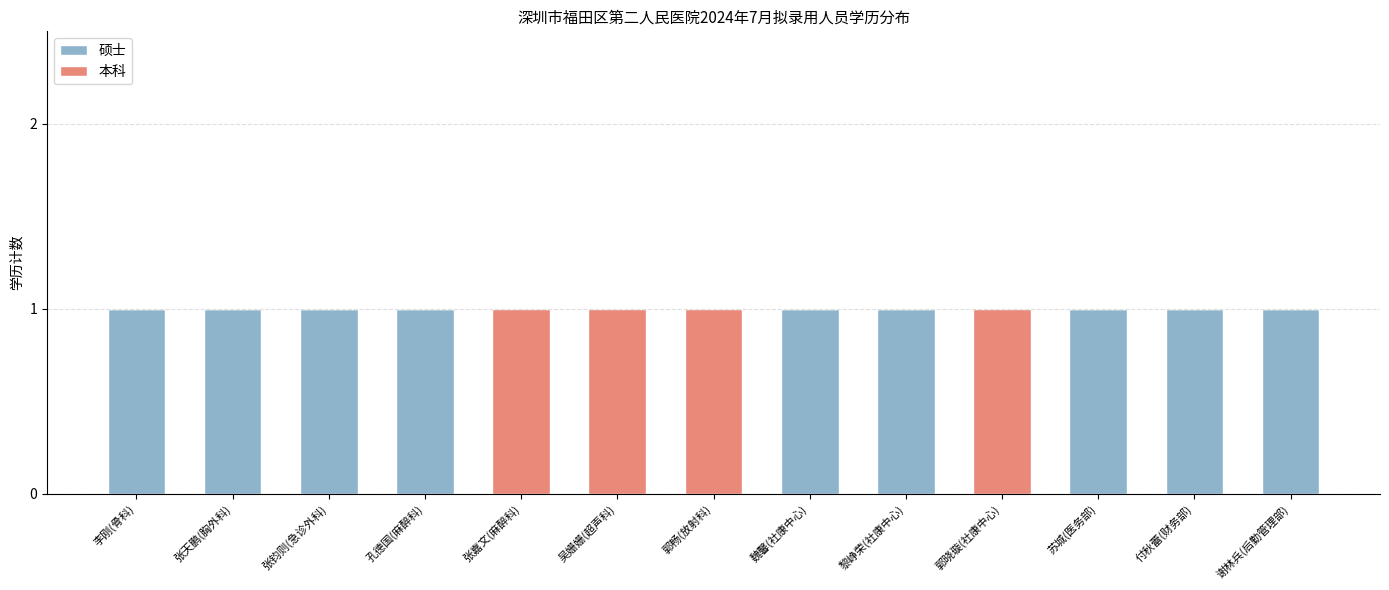

The value of 硕士 at 张嘉文(麻醉科) is -1. True or false?

False